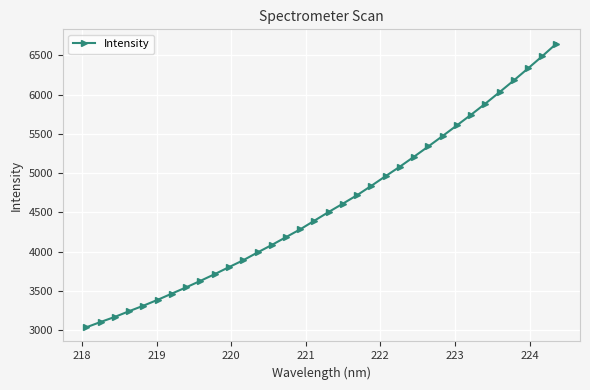

What is the average value?

4584.9